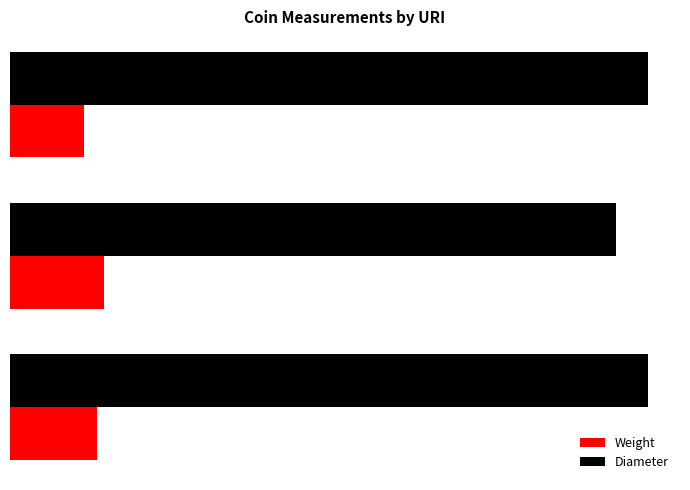

What is the minimum value for Diameter?

19.0